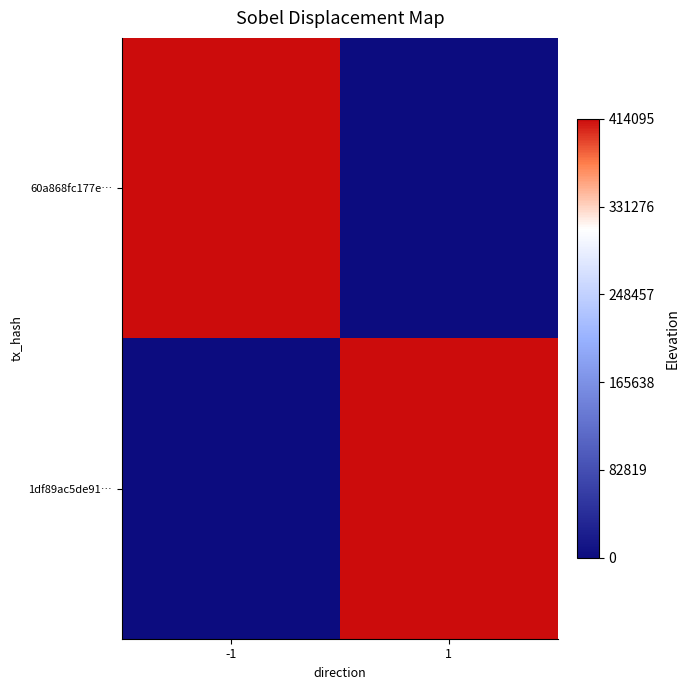

Rank the series at 1 from lowest to highest value.

60a868fc177e…, 1df89ac5de91…